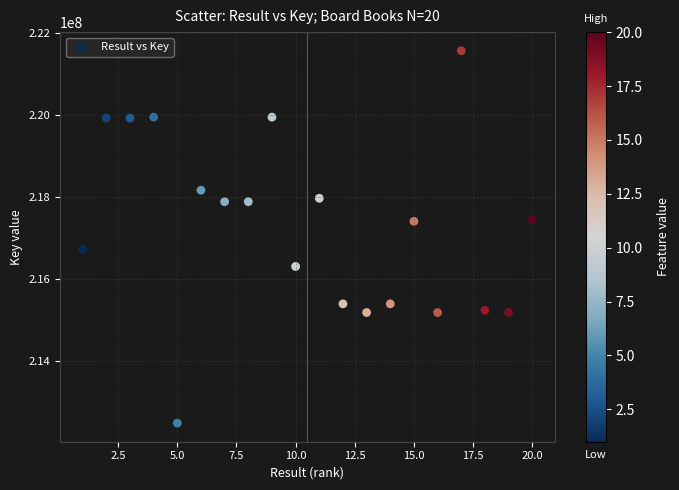

What is the range of X values (max minus min)?

19